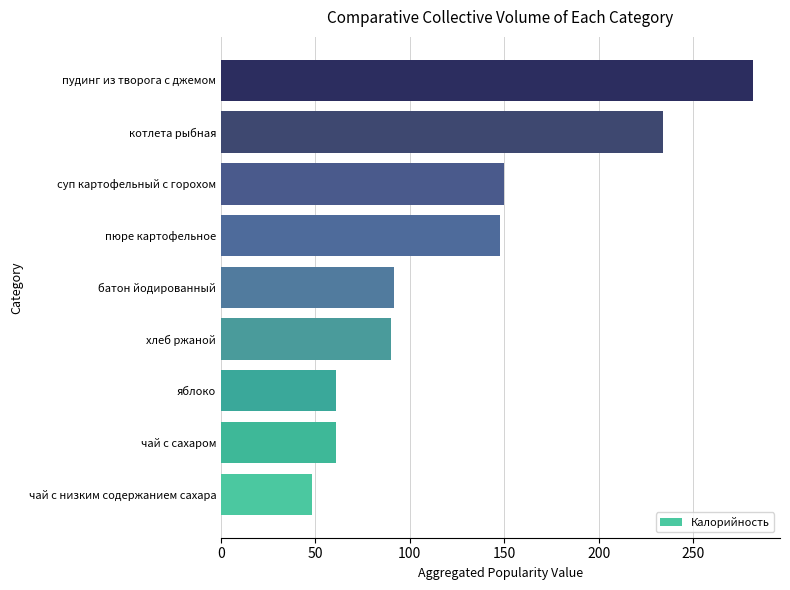

Reading top to bottom, extract all data points from this chart.

282.0	234.0	150.0	148.0	91.7	90.0	61.0	61.0	48.0